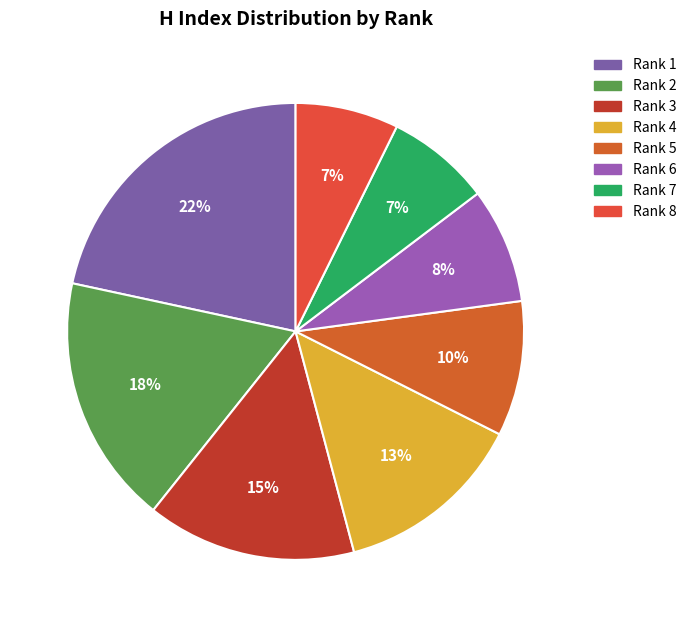

Rank the categories by value from lowest to highest.

Rank 8, Rank 7, Rank 6, Rank 5, Rank 4, Rank 3, Rank 2, Rank 1